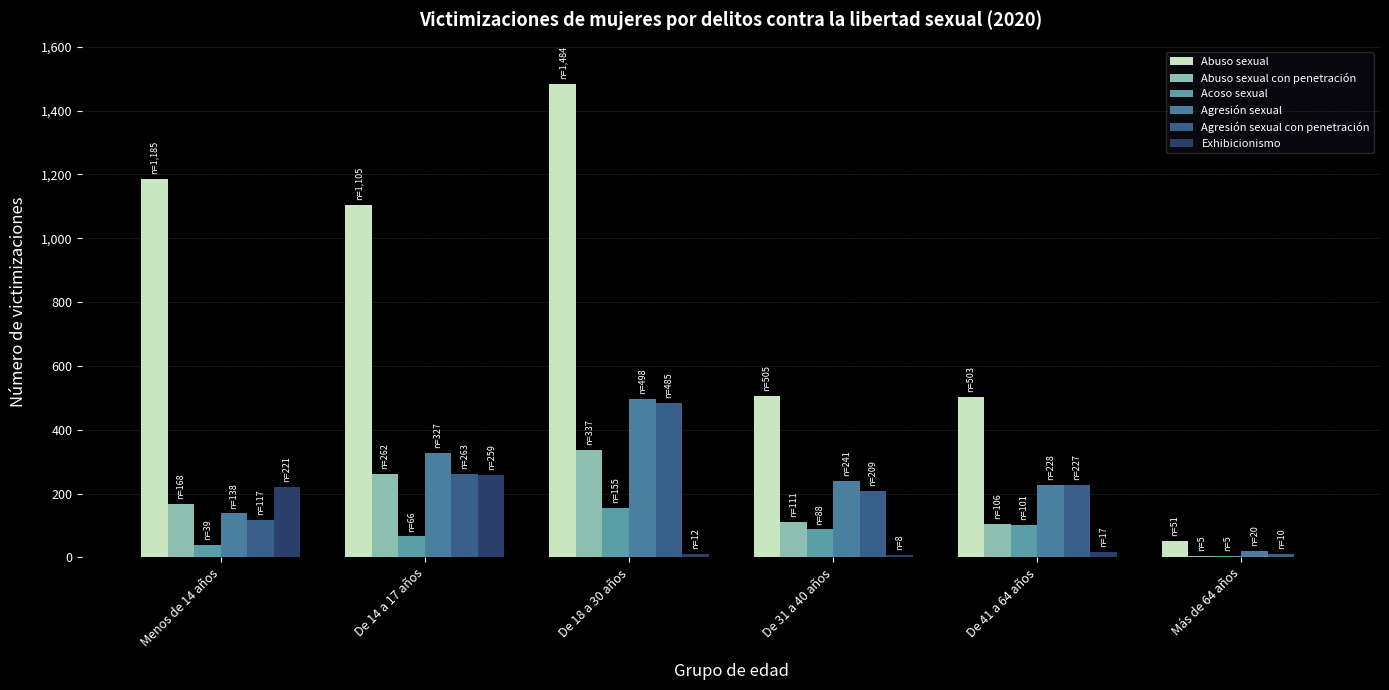

Reading left to right, transcribe all the data shown in this chart.

Abuso sexual: Menos de 14 años=1185	De 14 a 17 años=1105	De 18 a 30 años=1484	De 31 a 40 años=505	De 41 a 64 años=503	Más de 64 años=51
Abuso sexual con penetración: Menos de 14 años=168	De 14 a 17 años=262	De 18 a 30 años=337	De 31 a 40 años=111	De 41 a 64 años=106	Más de 64 años=5
Acoso sexual: Menos de 14 años=39	De 14 a 17 años=66	De 18 a 30 años=155	De 31 a 40 años=88	De 41 a 64 años=101	Más de 64 años=5
Agresión sexual: Menos de 14 años=138	De 14 a 17 años=327	De 18 a 30 años=498	De 31 a 40 años=241	De 41 a 64 años=228	Más de 64 años=20
Agresión sexual con penetración: Menos de 14 años=117	De 14 a 17 años=263	De 18 a 30 años=485	De 31 a 40 años=209	De 41 a 64 años=227	Más de 64 años=10
Exhibicionismo: Menos de 14 años=221	De 14 a 17 años=259	De 18 a 30 años=12	De 31 a 40 años=8	De 41 a 64 años=17	Más de 64 años=0